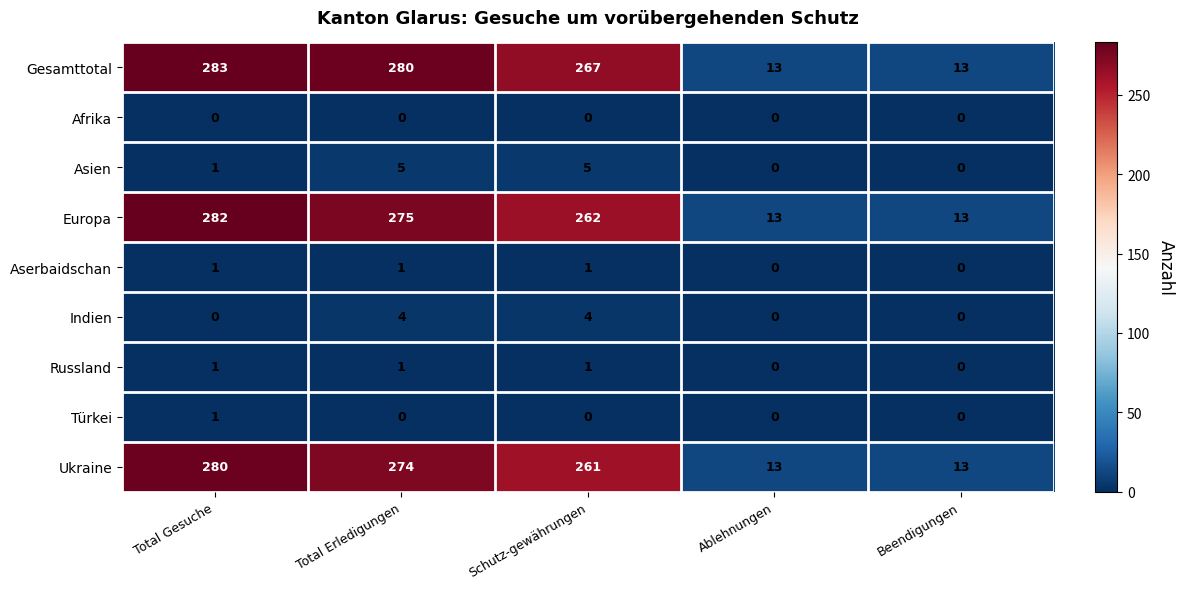

At which category is the sum across all series the highest?

Total Gesuche